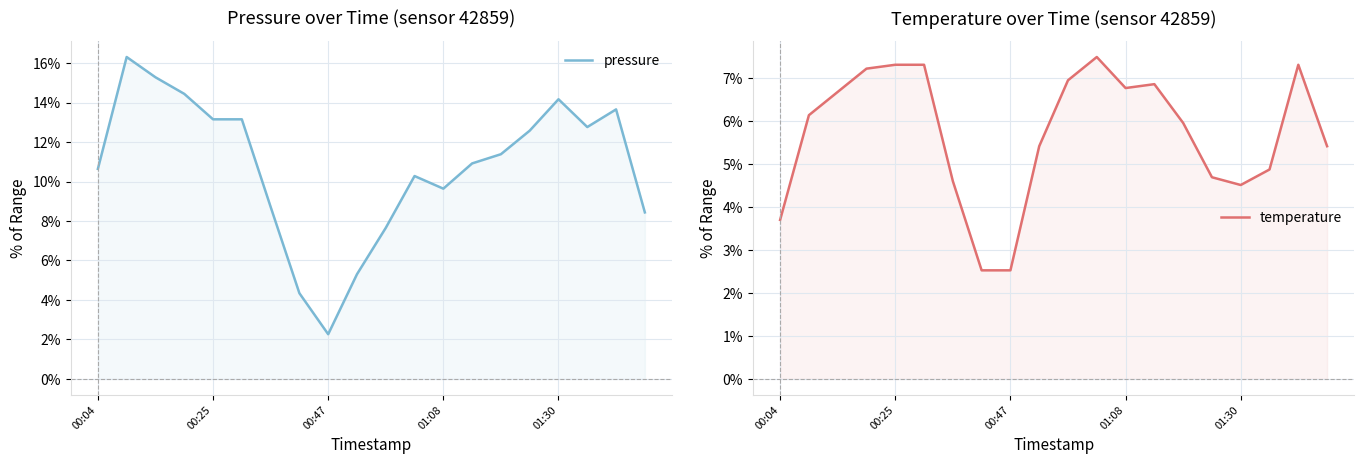

Is it true that temperature equals 0.1 at 01:30?

False